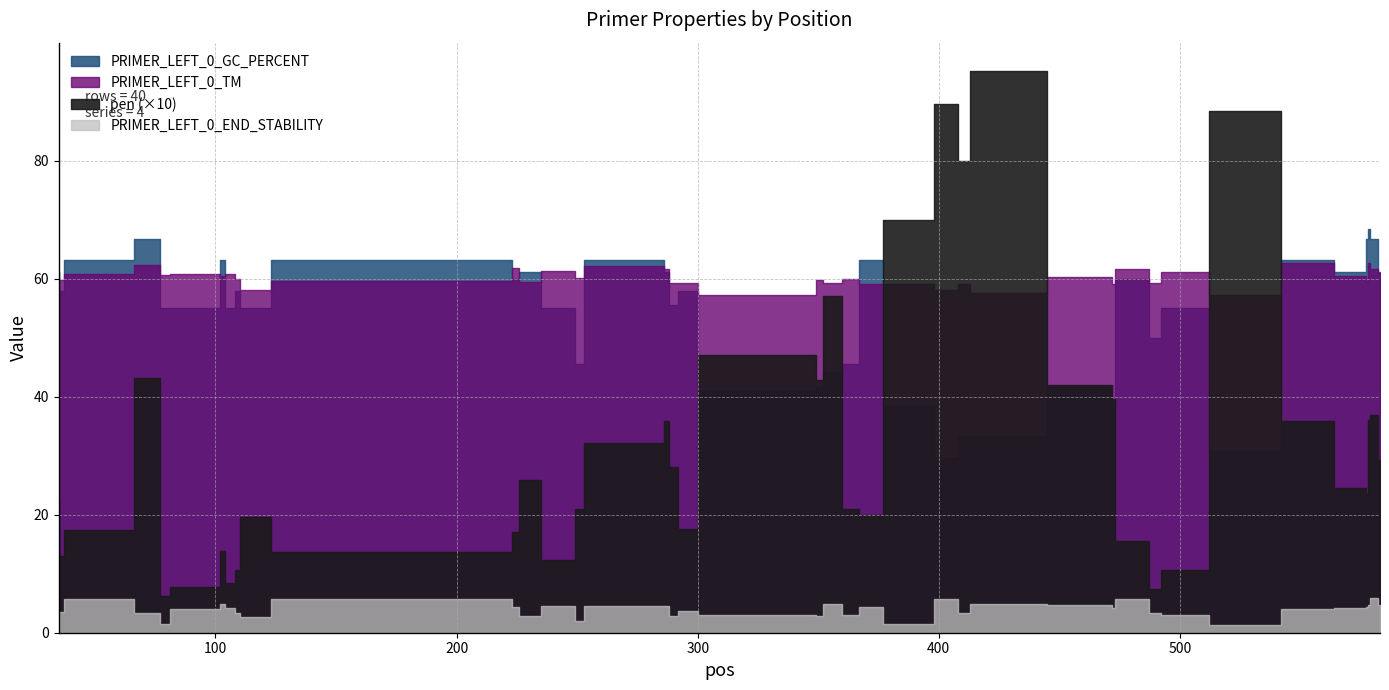

True or false: PRIMER_LEFT_0_END_STABILITY has a value of 2.8 at 104.

False